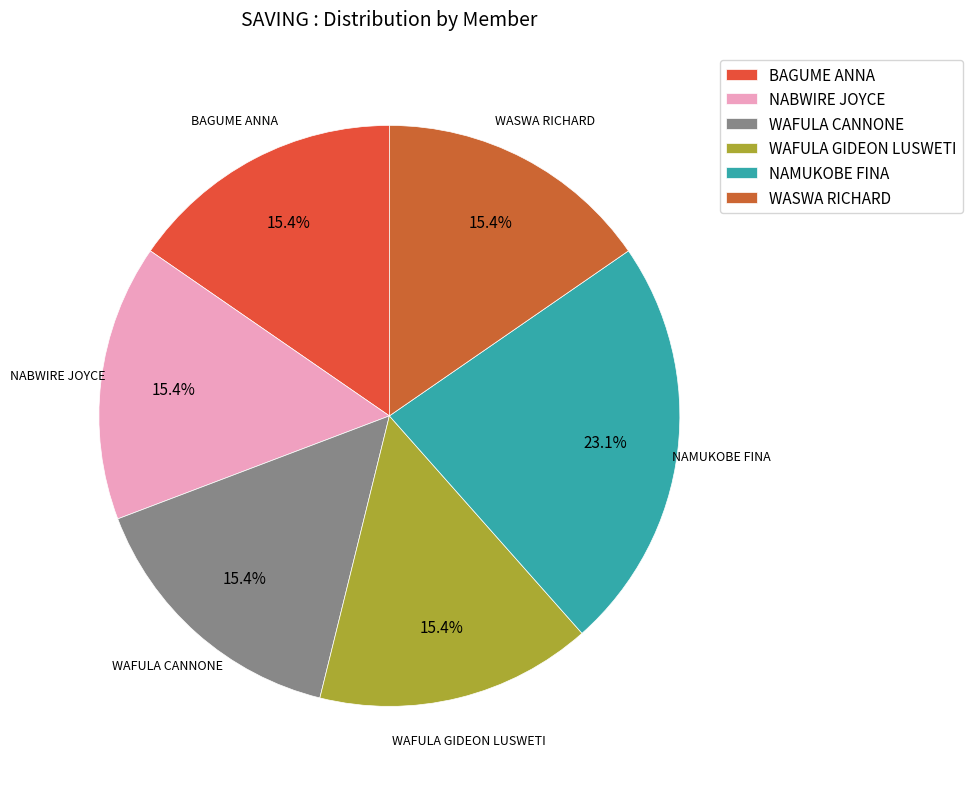

Count the number of slices in the pie.

6